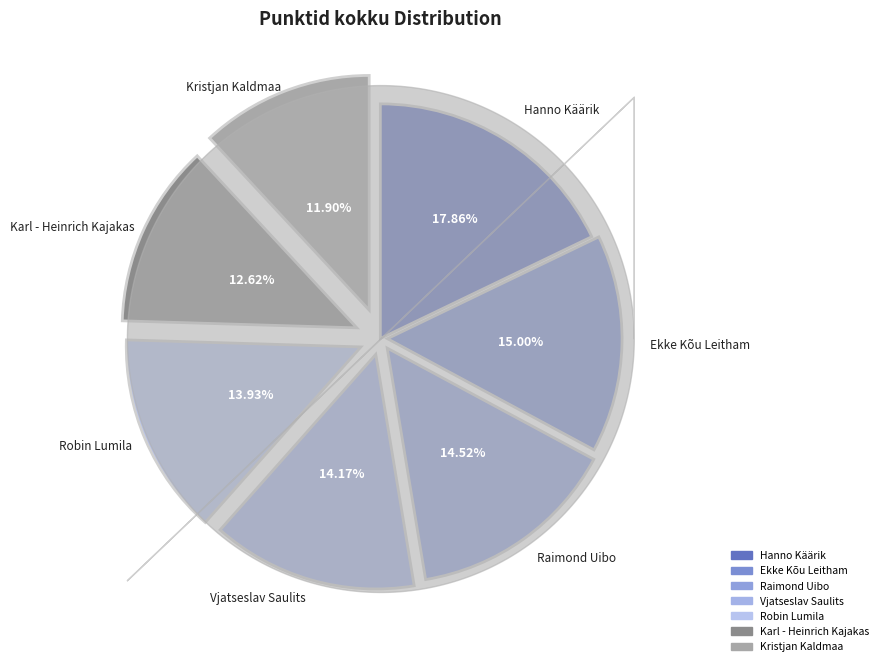

What is the ratio of the value at Vjatseslav Saulits to the value at Hanno Käärik?

0.8